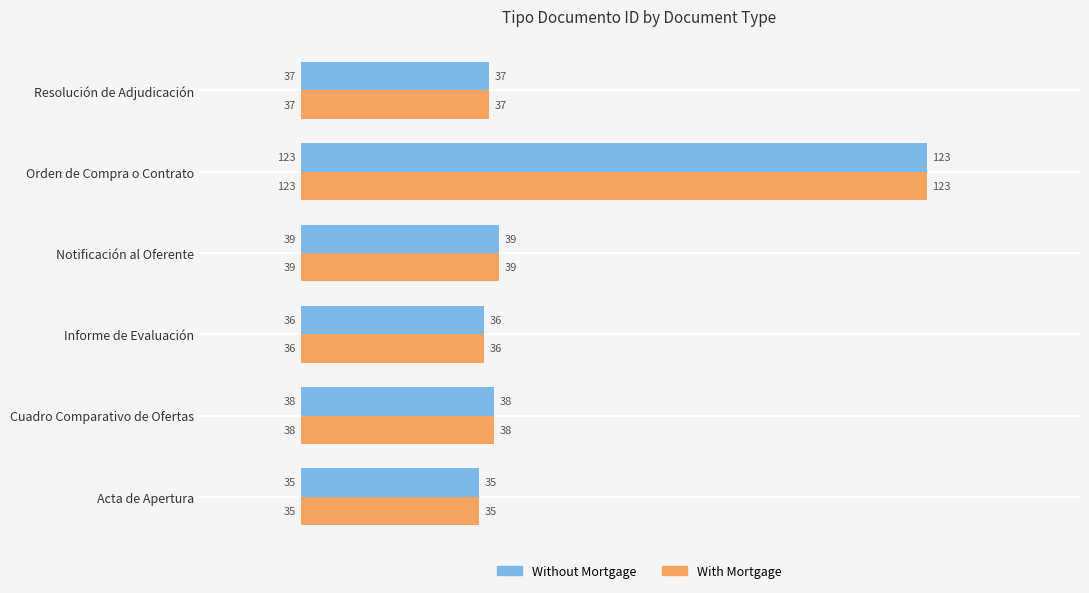

How many series are shown in this chart?

2